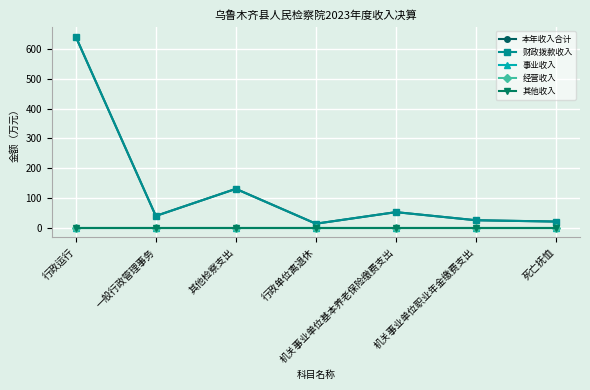

Where is 事业收入 nearest to the value 0?

行政运行